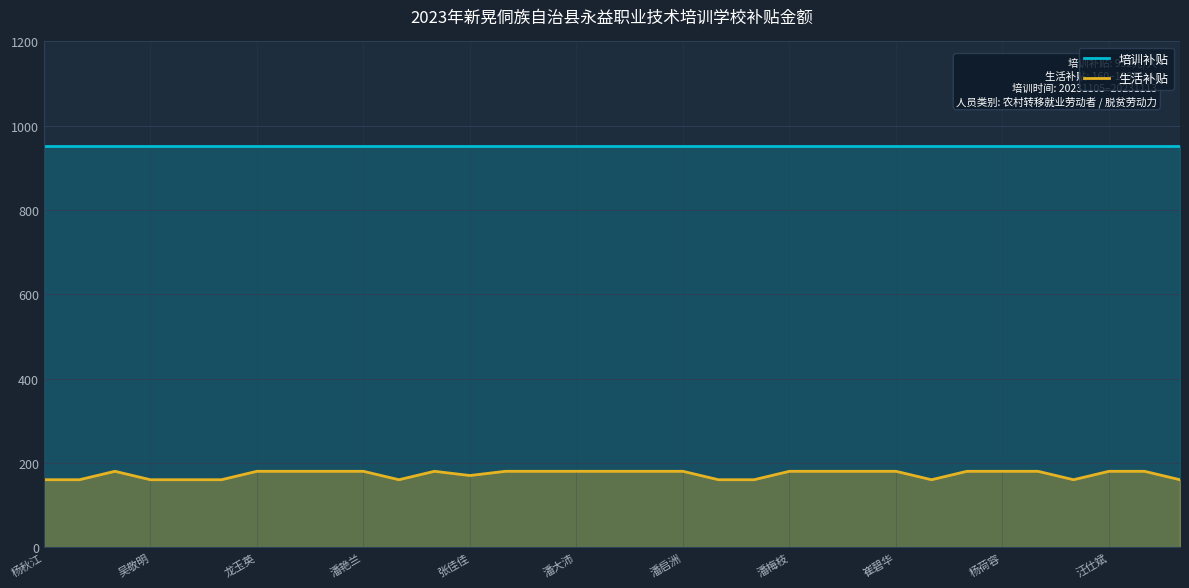

What is the spread (max minus min) of values at 张佳佳?

782